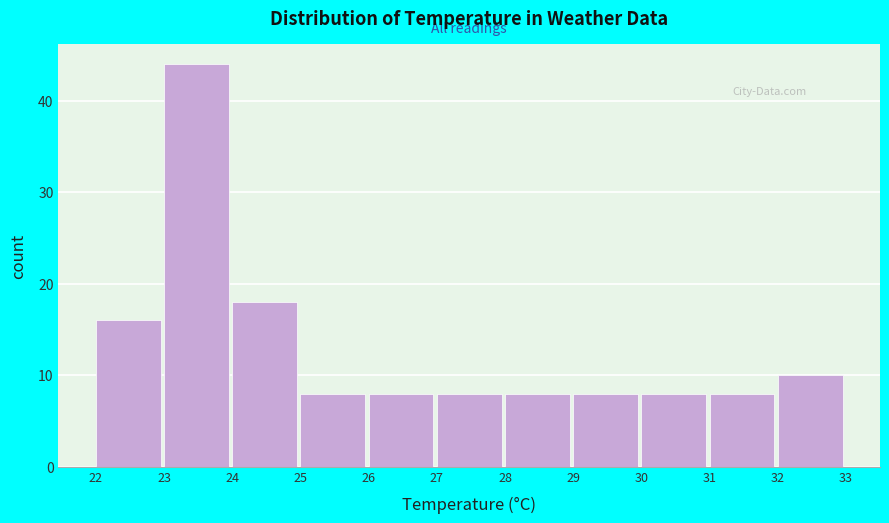

Reading left to right, transcribe this chart: for each bar, give the range it covers on the x-axis and its height. The values are not printed on the chart, so give them approximately, as read against the axis.

22 to 23: 16
23 to 24: 44
24 to 25: 18
25 to 26: 8
26 to 27: 8
27 to 28: 8
28 to 29: 8
29 to 30: 8
30 to 31: 8
31 to 32: 8
32 to 33: 10